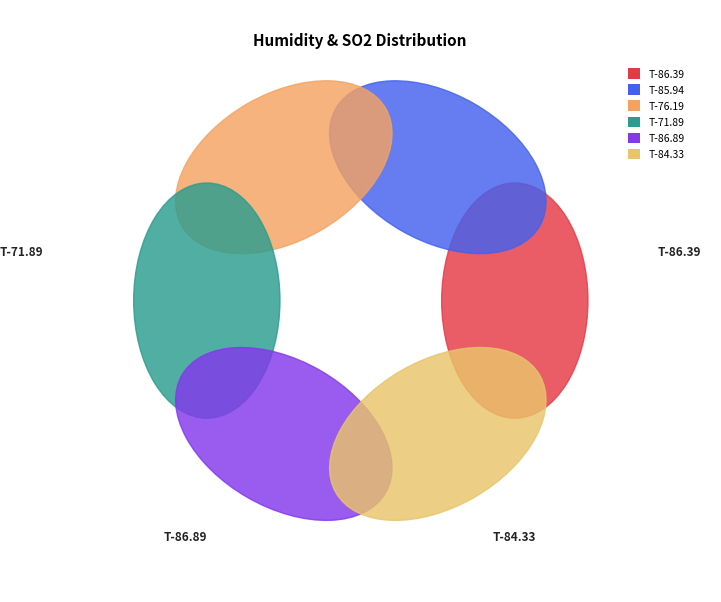

Is it true that 2025-09-27 05:40 is 28% of the pie?

False